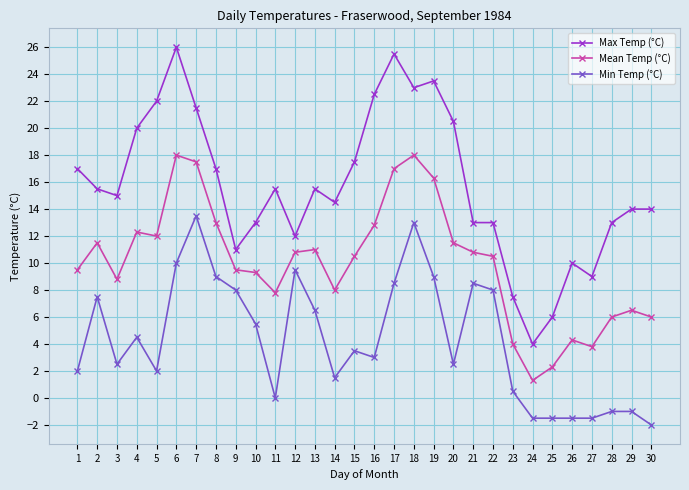

True or false: Min Temp (°C) has a value of 2.3 at 15.

False